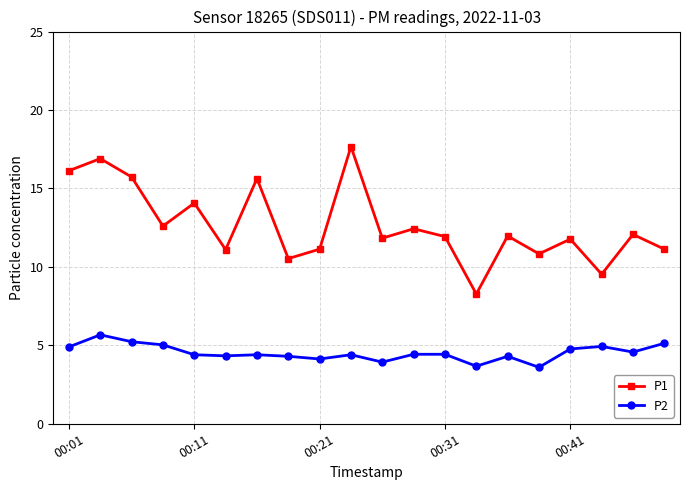

Count the number of data series in this chart.

2